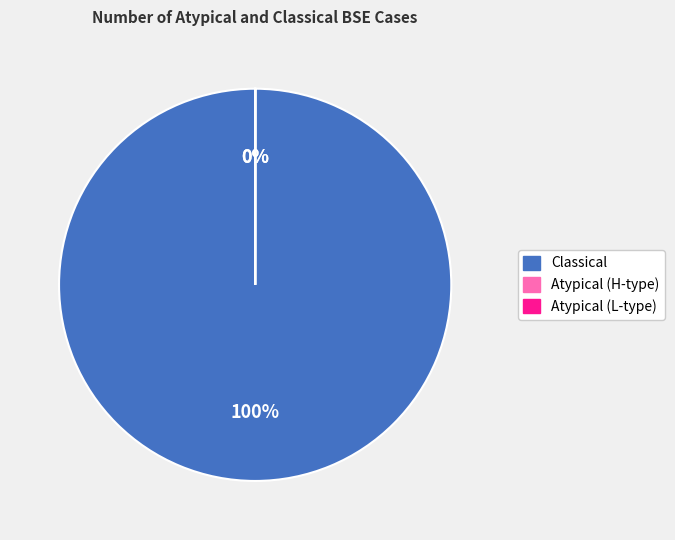

To the nearest percent, what is the combined percentage of Atypical (H-type) and Classical?

100%